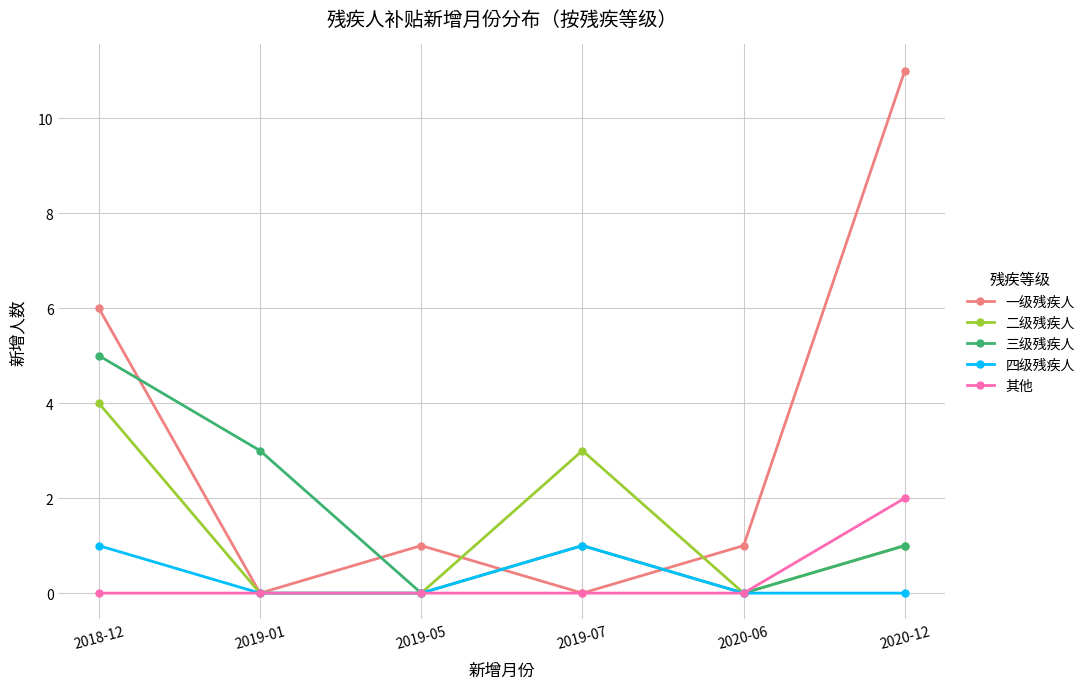

How many times do 一级残疾人 and 三级残疾人 cross each other?

4